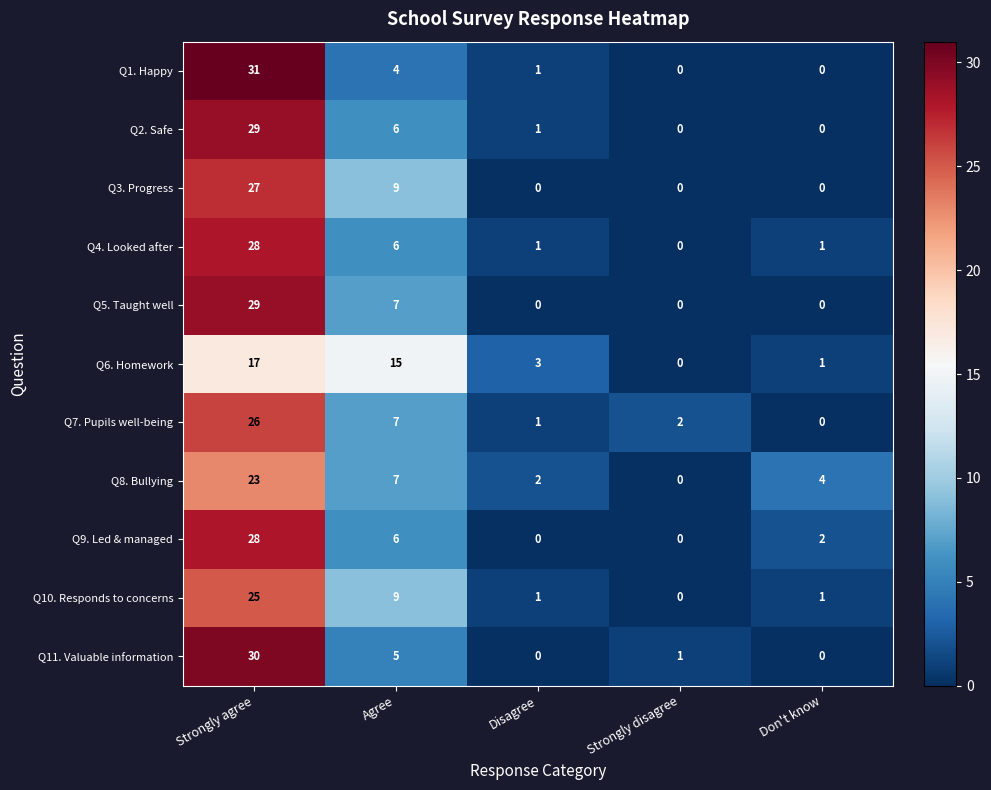

The value of Q4. Looked after at Disagree is 1. True or false?

True